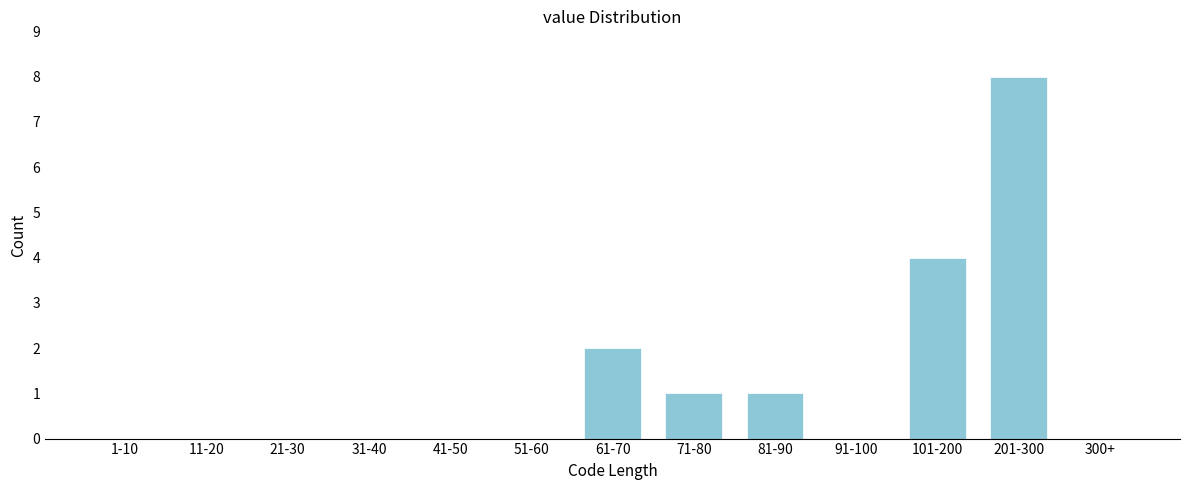

Reading right to left, extract all data points from this chart.

300+=0	201-300=8	101-200=4	91-100=0	81-90=1	71-80=1	61-70=2	51-60=0	41-50=0	31-40=0	21-30=0	11-20=0	1-10=0